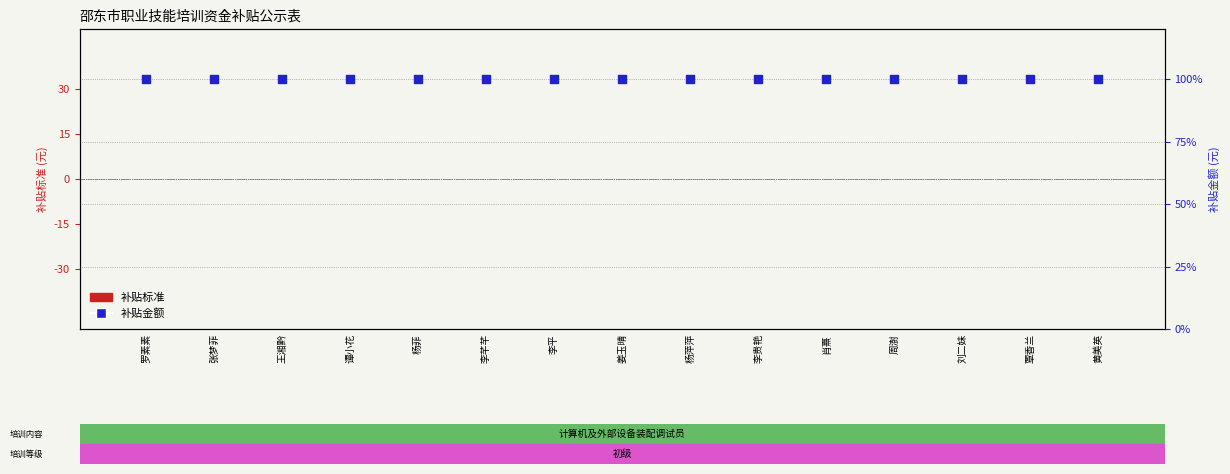

Which series has the widest spread of Y values?

补贴标准